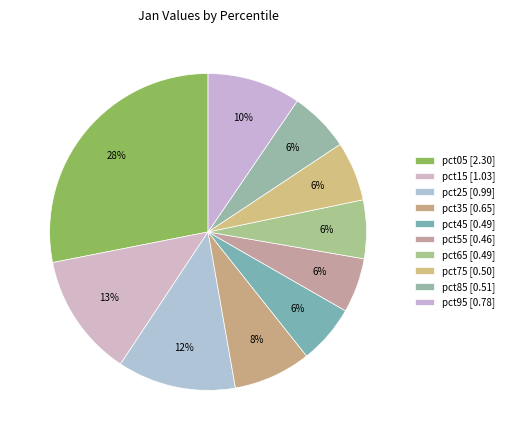

Combined, what portion of the pie is pct95 and pct15?

22.1%